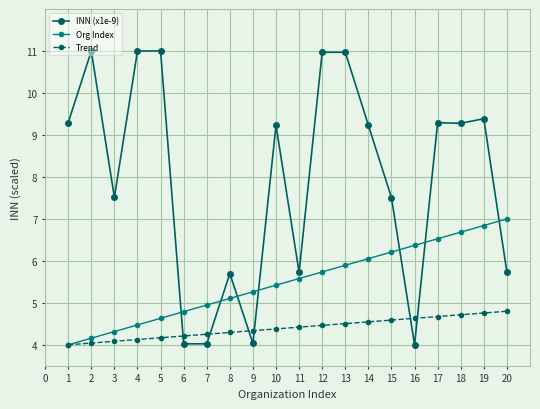

True or false: Trend has a value of 6.9 at 2.

False